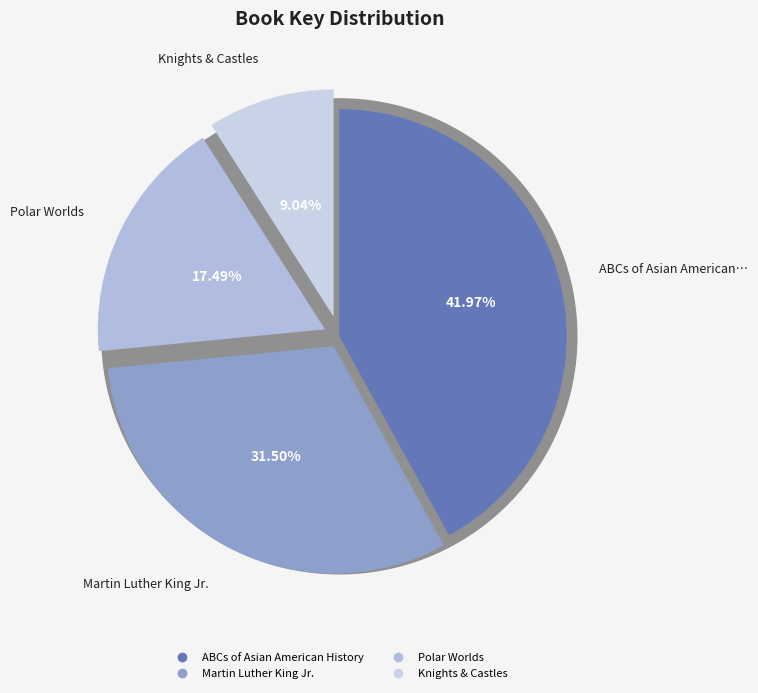

What percentage is the Martin Luther King Jr. slice, to the nearest percent?

31%